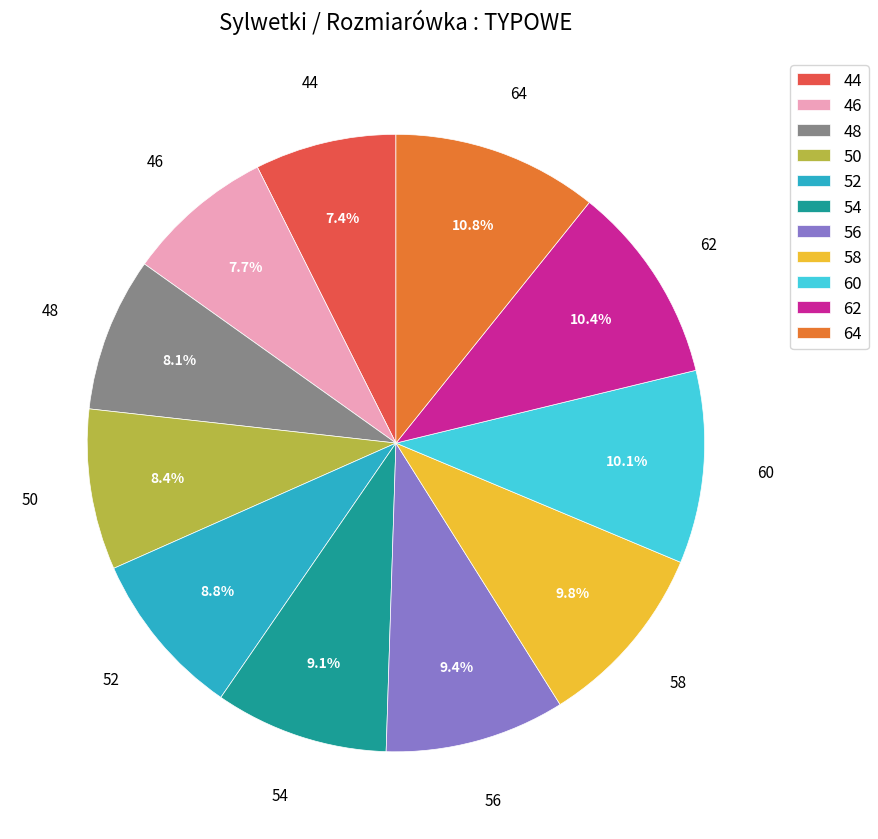

To the nearest percent, what percentage of the pie is 58?

10%